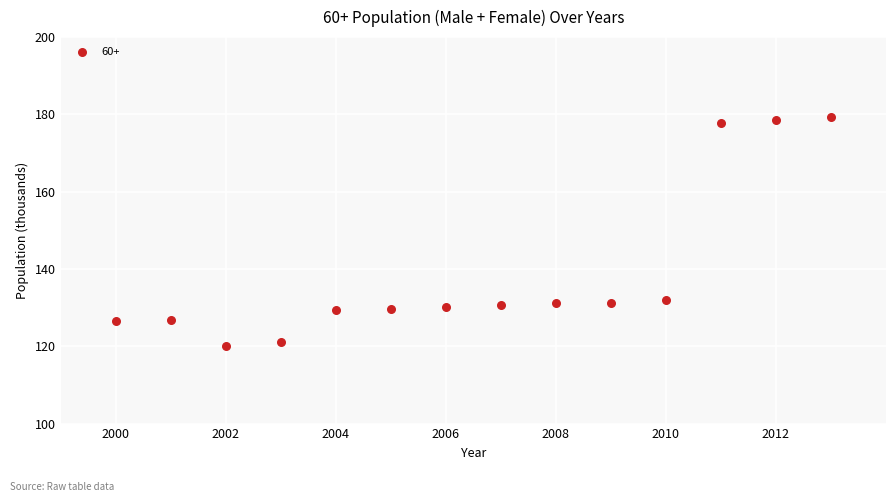

What is the range of X values (max minus min)?

13.0